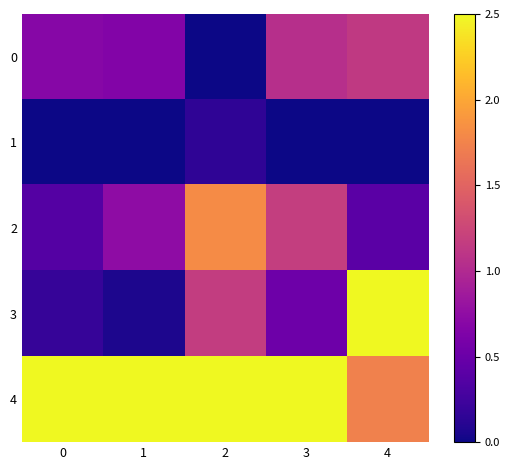

Which series has the widest spread of values?

3